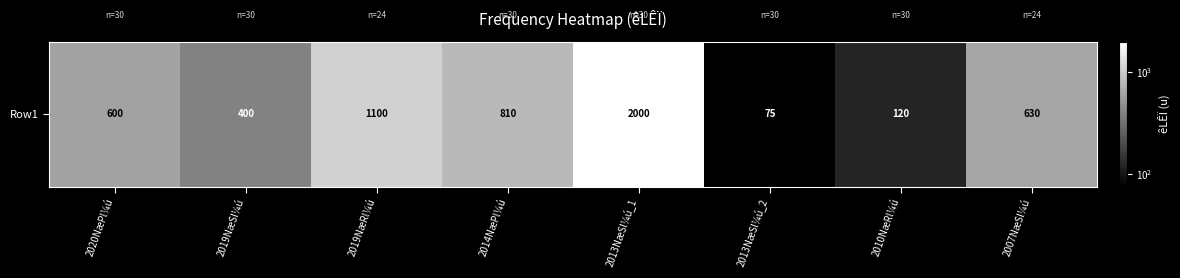

True or false: the data shows 31 at 2010NæRl¼ú.

False